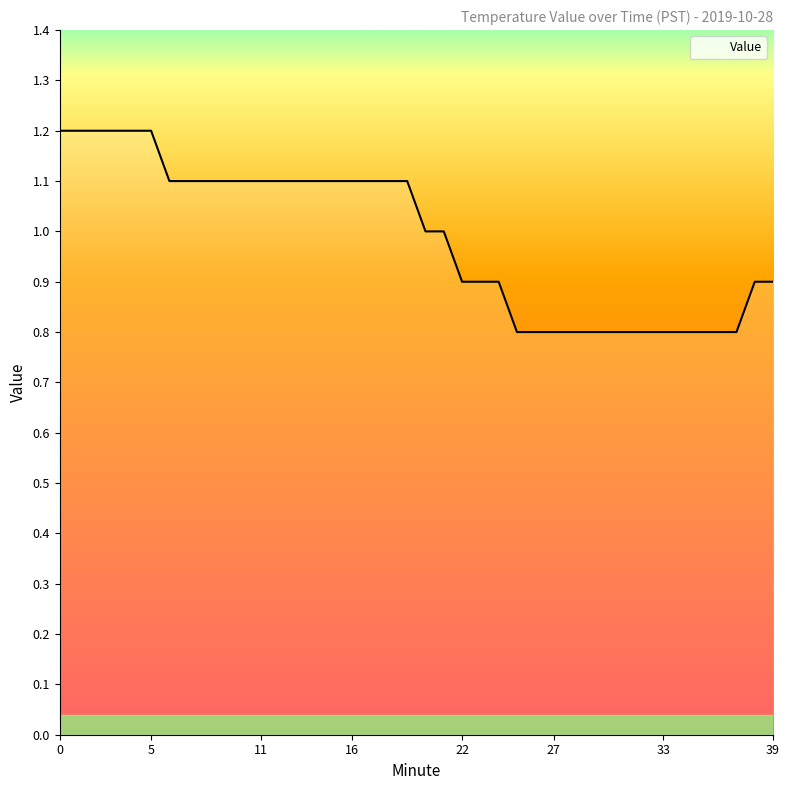

What is the smallest value displayed?

0.8